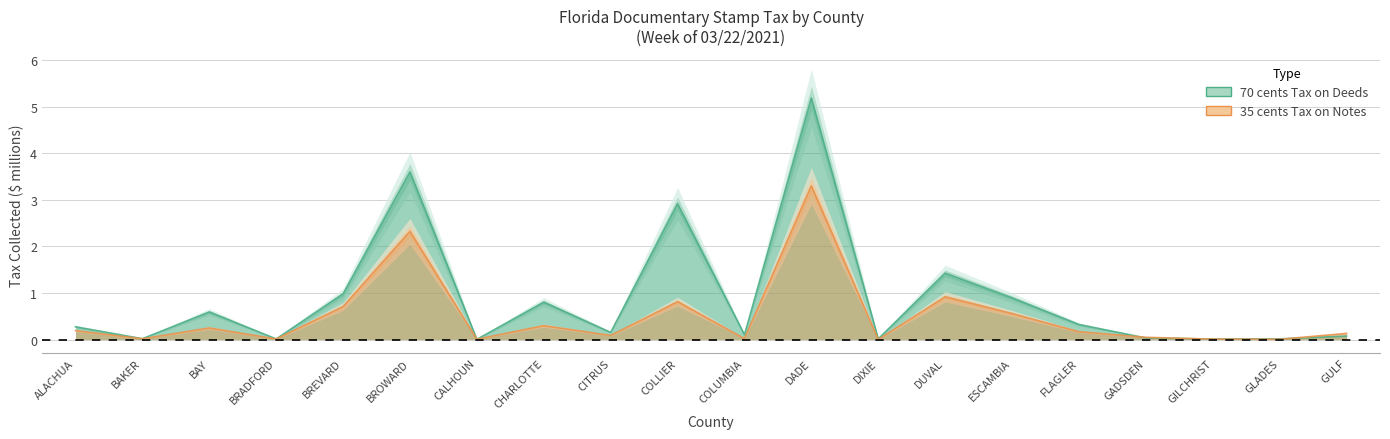

What is the sum of all 35 cents Tax on Notes values?

9.9